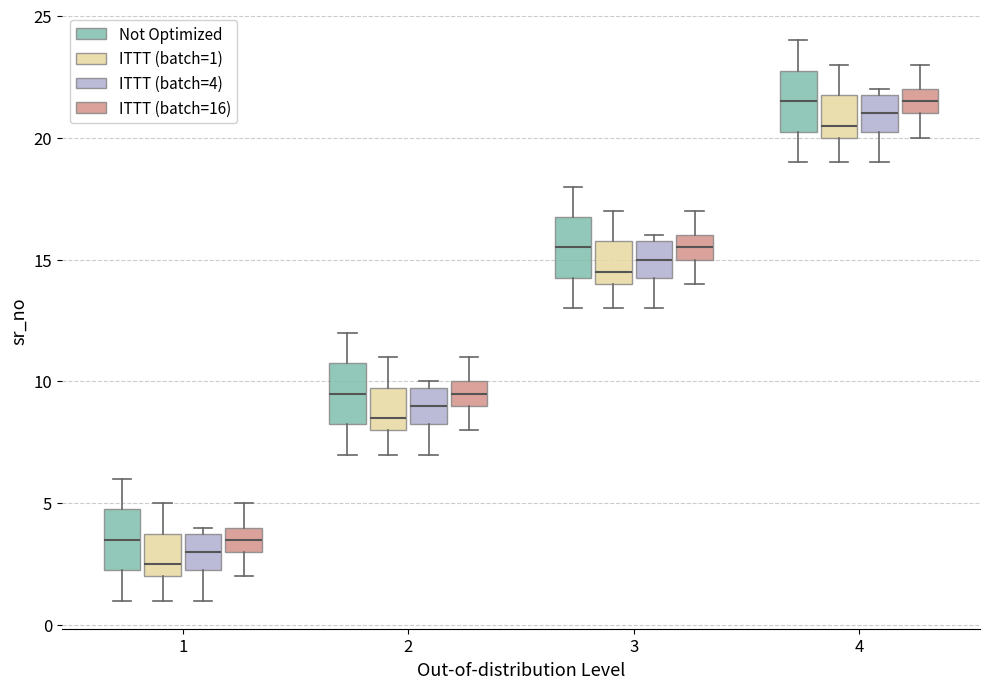

Reading left to right, transcribe this box plot: for each box, give where its median line is, the range the box spans, and where its two whiskers end, as read against the y-axis. The values are not printed on the chart, so give them approximately, as read against the axis.

1 (Not Optimized): median 3.5, box 2.5 to 5.0, whiskers 1.0 to 6.0
1 (ITTT (batch=1)): median 2.5, box 2.0 to 4.0, whiskers 1.0 to 5.0
1 (ITTT (batch=4)): median 3.0, box 2.5 to 4.0, whiskers 1.0 to 4.0 (just above the box's upper edge)
1 (ITTT (batch=16)): median 3.5, box 3.0 to 4.0, whiskers 2.0 to 5.0
2 (Not Optimized): median 9.5, box 8.5 to 11.0, whiskers 7.0 to 12.0
2 (ITTT (batch=1)): median 8.5, box 8.0 to 10.0, whiskers 7.0 to 11.0
2 (ITTT (batch=4)): median 9.0, box 8.5 to 10.0, whiskers 7.0 to 10.0 (just above the box's upper edge)
2 (ITTT (batch=16)): median 9.5, box 9.0 to 10.0, whiskers 8.0 to 11.0
3 (Not Optimized): median 15.5, box 14.5 to 17.0, whiskers 13.0 to 18.0
3 (ITTT (batch=1)): median 14.5, box 14.0 to 16.0, whiskers 13.0 to 17.0
3 (ITTT (batch=4)): median 15.0, box 14.5 to 16.0, whiskers 13.0 to 16.0 (just above the box's upper edge)
3 (ITTT (batch=16)): median 15.5, box 15.0 to 16.0, whiskers 14.0 to 17.0
4 (Not Optimized): median 21.5, box 20.5 to 23.0, whiskers 19.0 to 24.0
4 (ITTT (batch=1)): median 20.5, box 20.0 to 22.0, whiskers 19.0 to 23.0
4 (ITTT (batch=4)): median 21.0, box 20.5 to 22.0, whiskers 19.0 to 22.0 (just above the box's upper edge)
4 (ITTT (batch=16)): median 21.5, box 21.0 to 22.0, whiskers 20.0 to 23.0